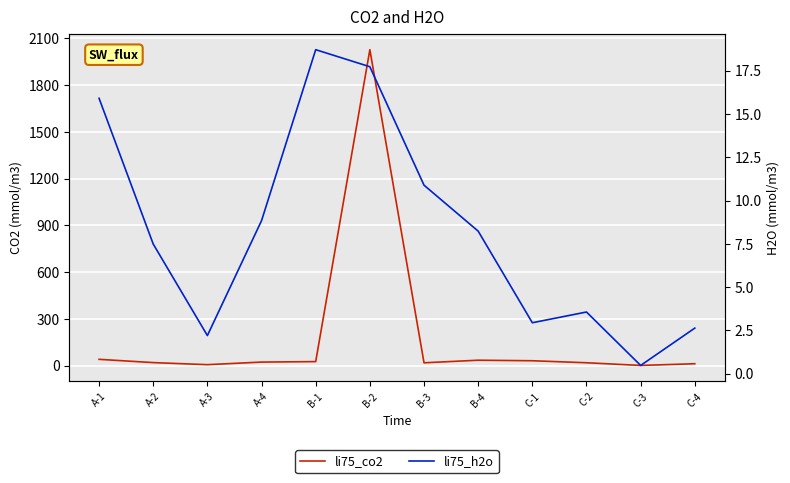

In li75_h2o, how many points are higher than both neighbors (excluding endpoints)?

2